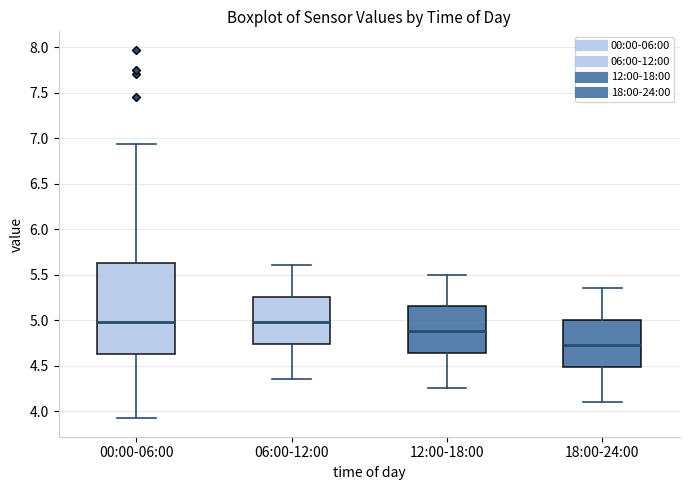

Reading left to right, read every box against the y-axis: the position of its median line, the range the box covers, and the ends of its whiskers. The values are not printed on the chart, so give them approximately, as read against the axis.

00:00-06:00: median 5.00, box 4.60 to 5.60, whiskers 3.90 to 6.95
06:00-12:00: median 5.00, box 4.75 to 5.25, whiskers 4.35 to 5.60
12:00-18:00: median 4.90, box 4.65 to 5.15, whiskers 4.25 to 5.50
18:00-24:00: median 4.75, box 4.50 to 5.00, whiskers 4.10 to 5.35